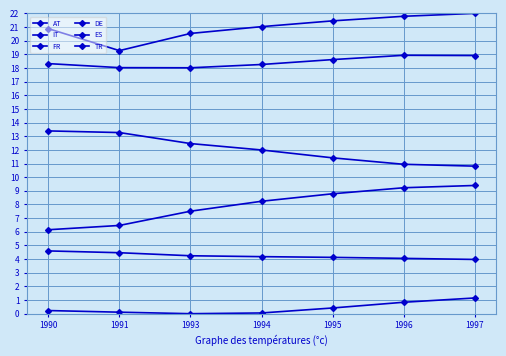

What is the difference between the maximum and minimum values in the IT series?

0.9